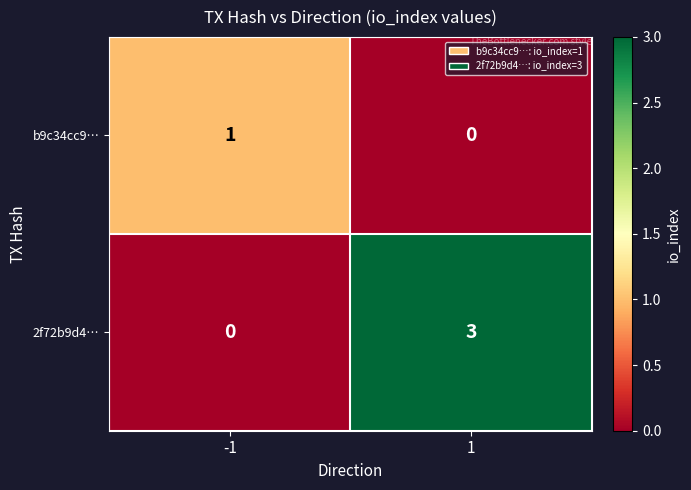

What is the greatest value displayed?

3